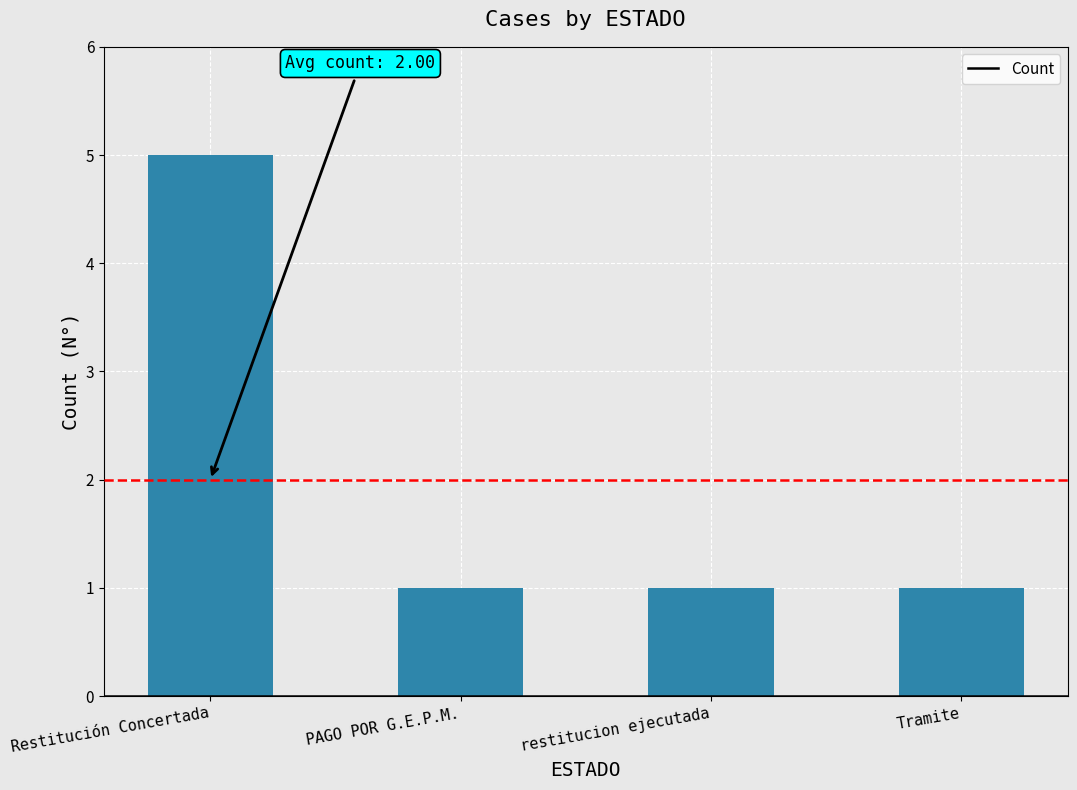

The chart shows a value of 1 at PAGO POR G.E.P.M.. True or false?

True